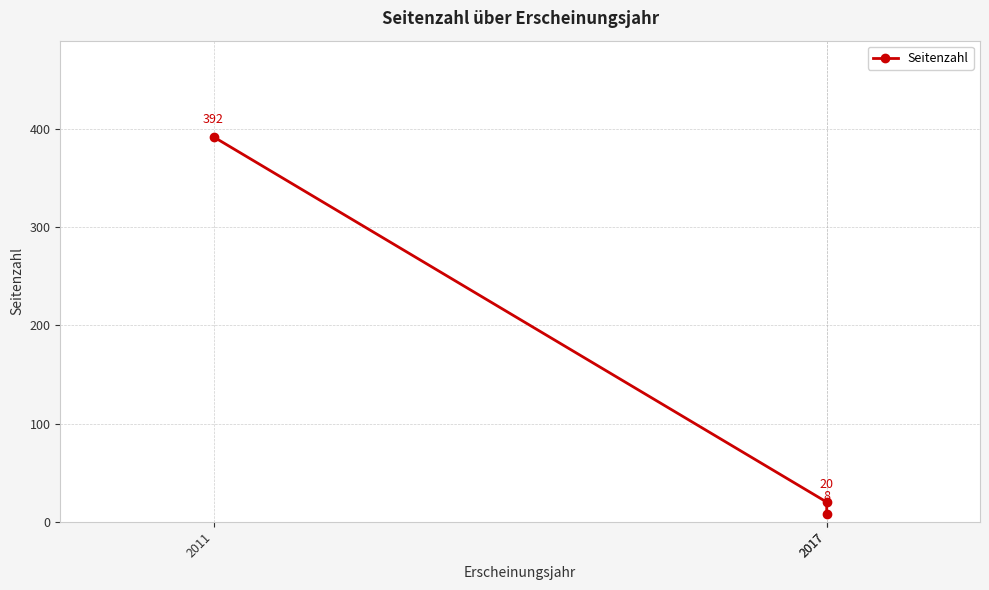

What is the average value?

140